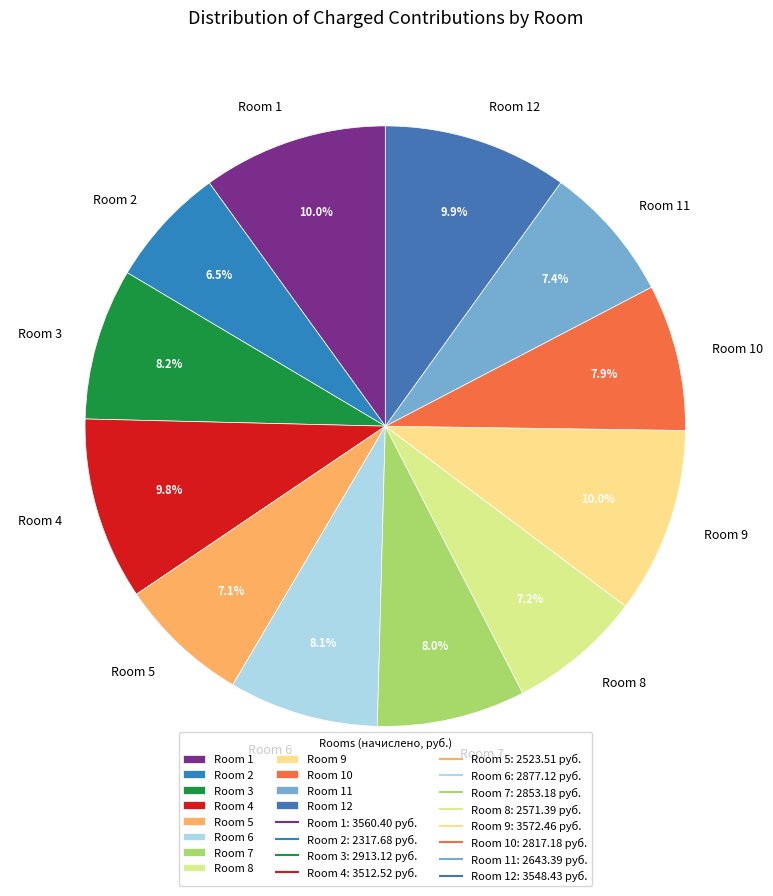

How many segments does this pie chart have?

12